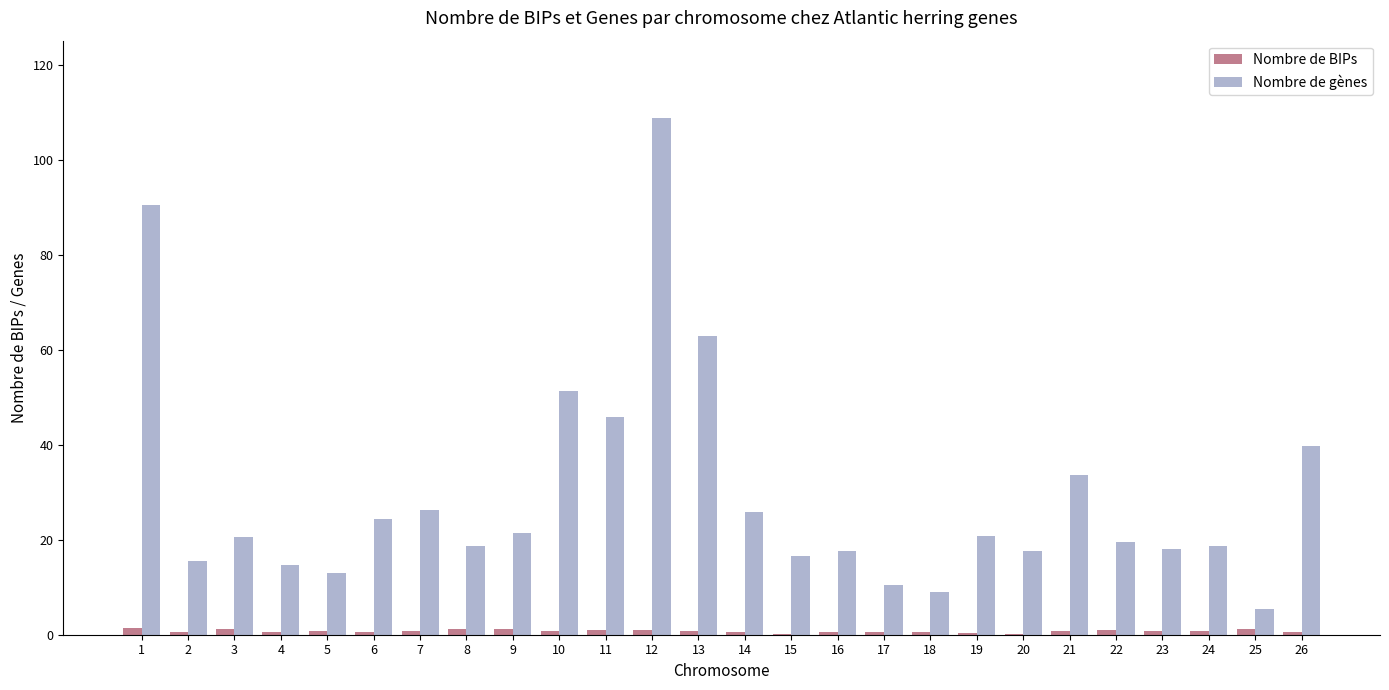

What are all the series names shown in the legend?

Nombre de BIPs, Nombre de gènes